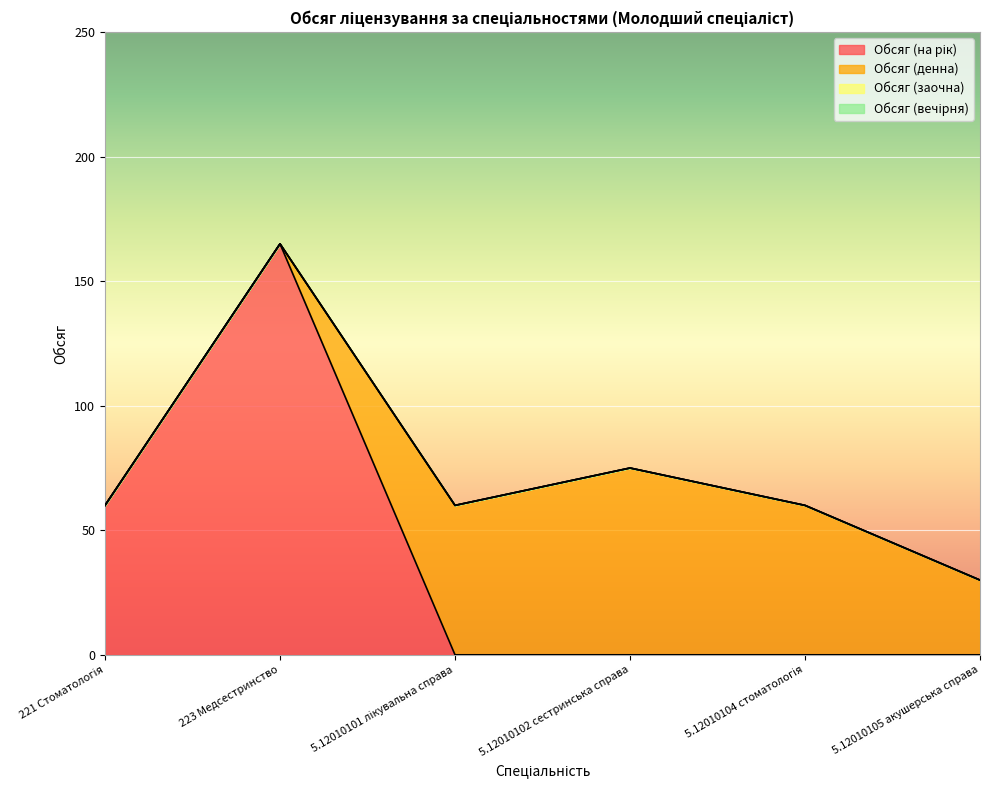

True or false: Обсяг (на рік) and Обсяг (заочна) cross at least once.

False